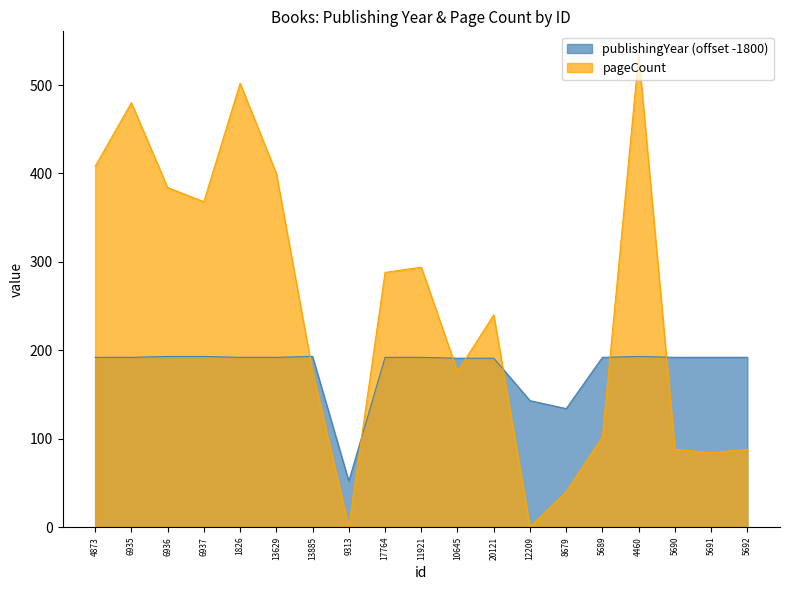

What is the total value across all series at 10645?

367